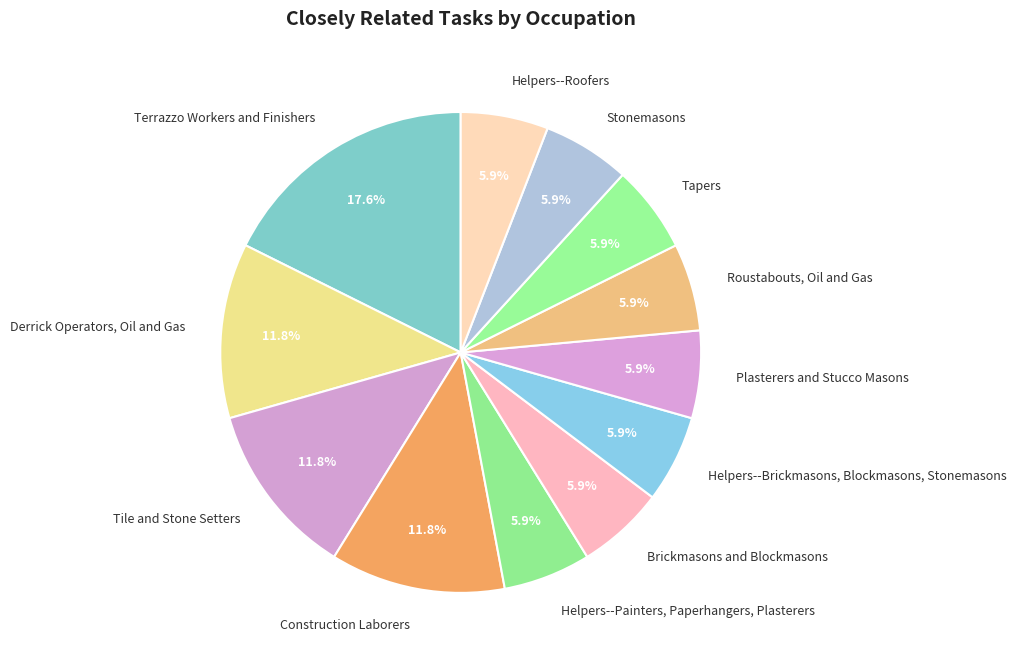

Does Helpers--Brickmasons, Blockmasons, Stonemasons represent more than half of the total?

No